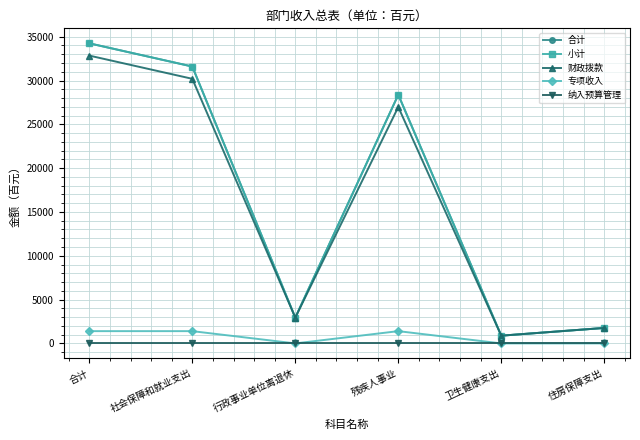

Does the chart have visible grid lines?

Yes